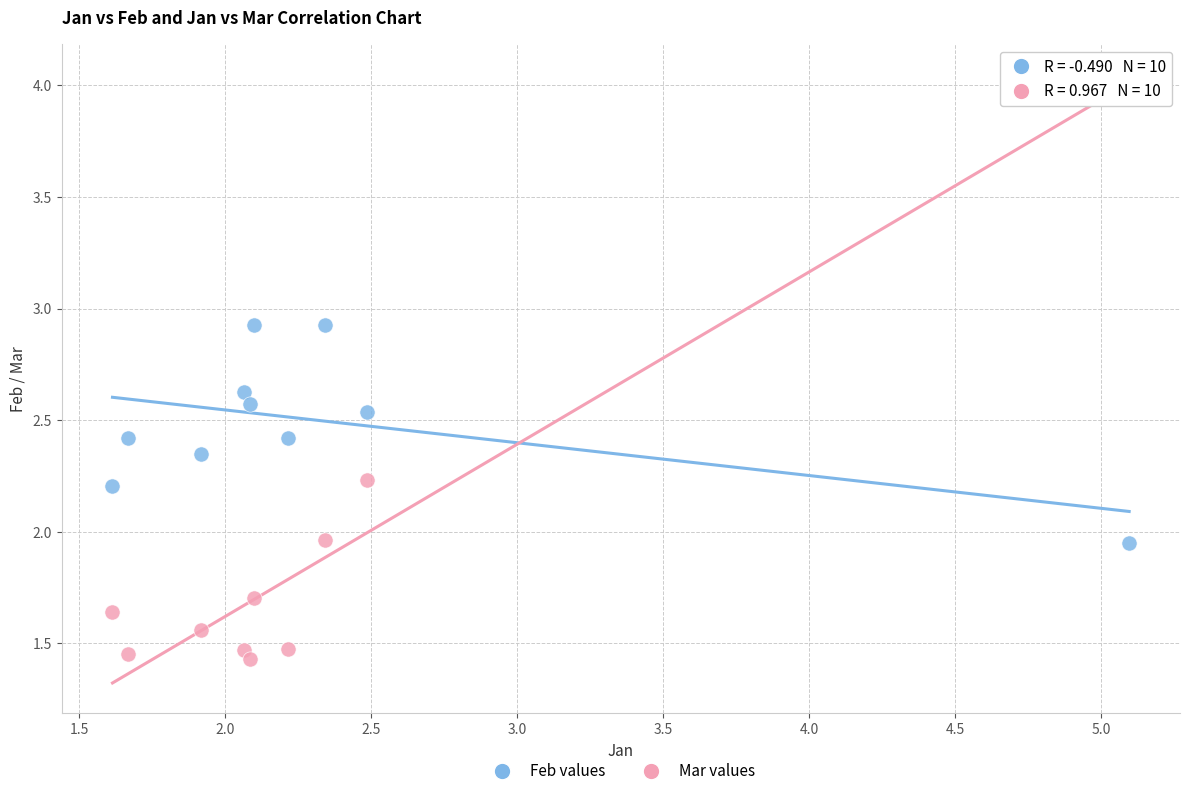

Which series has the largest Y range (max minus min)?

Mar values